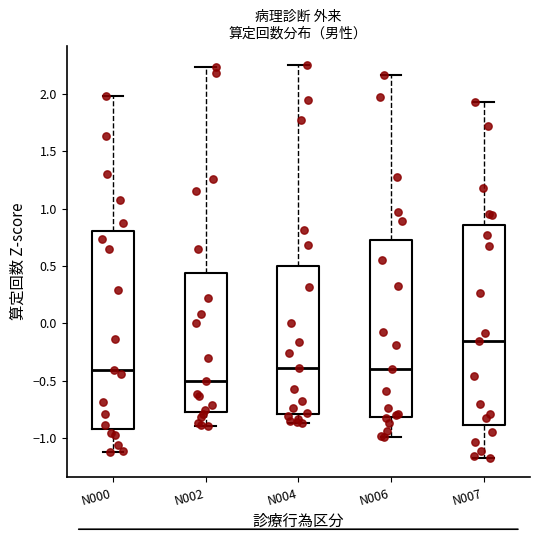

Reading left to right, transcribe this box plot: for each box, give where its median line is, the range the box spans, and where its two whiskers end, as read against the y-axis. The values are not printed on the chart, so give them approximately, as read against the axis.

N000: median -0.40, box -0.90 to 0.80, whiskers -1.10 to 2.00
N002: median -0.50, box -0.75 to 0.45, whiskers -0.90 to 2.25
N004: median -0.40, box -0.80 to 0.50, whiskers -0.85 to 2.25
N006: median -0.40, box -0.80 to 0.75, whiskers -1.00 to 2.15
N007: median -0.15, box -0.90 to 0.85, whiskers -1.15 to 1.95